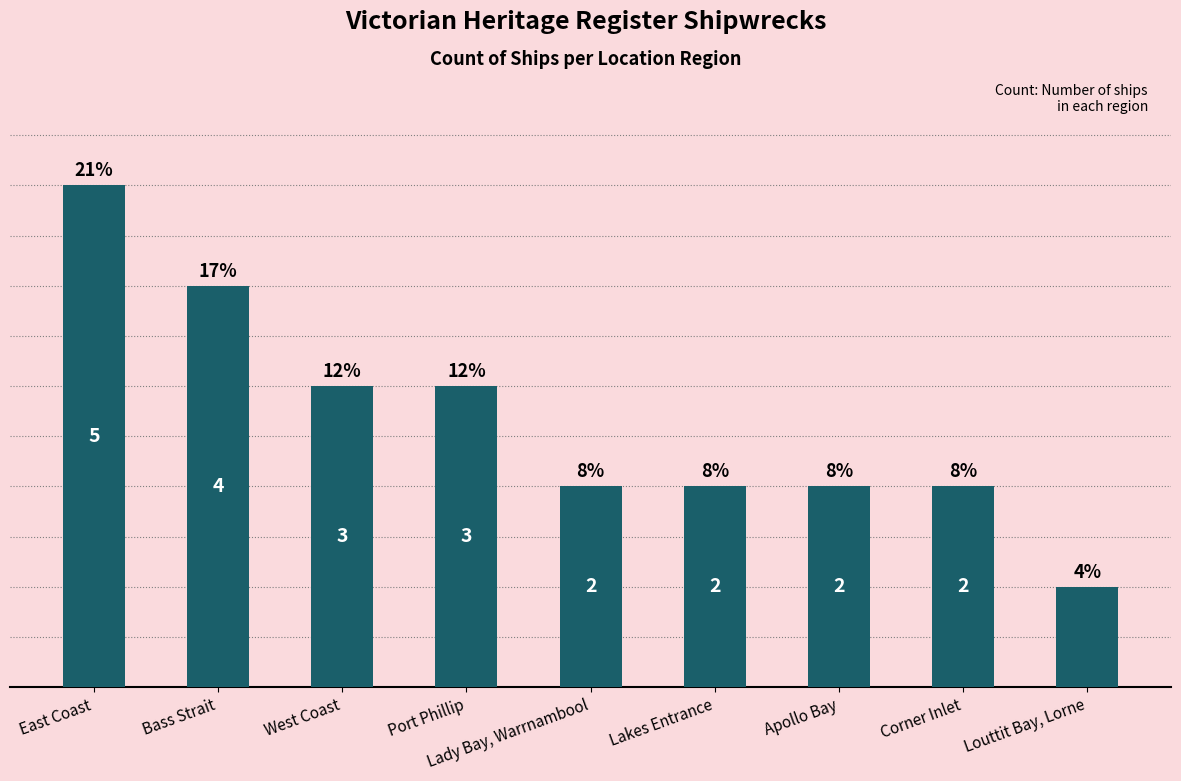

What is the label of the 4th bar from the right?

Lakes Entrance